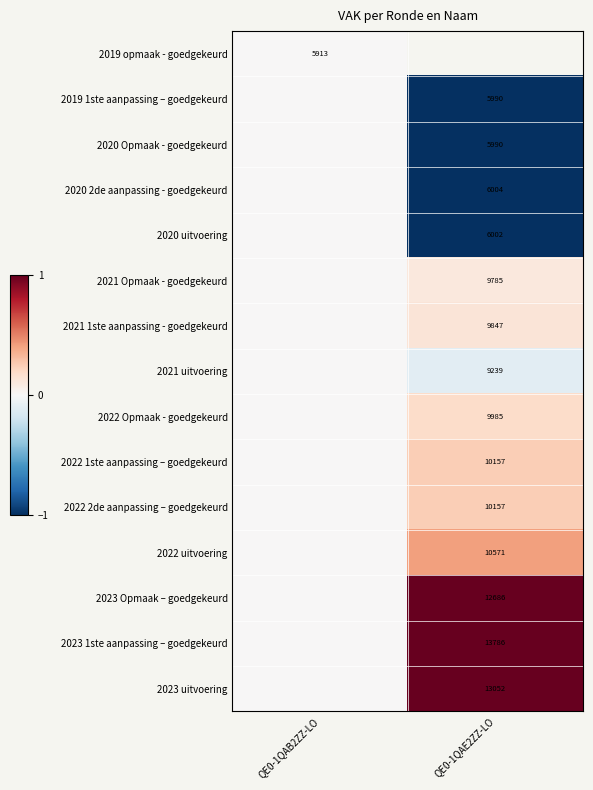

True or false: 2022 uitvoering has a value of 2478 at QE0-1QAE2ZZ-LO.

False